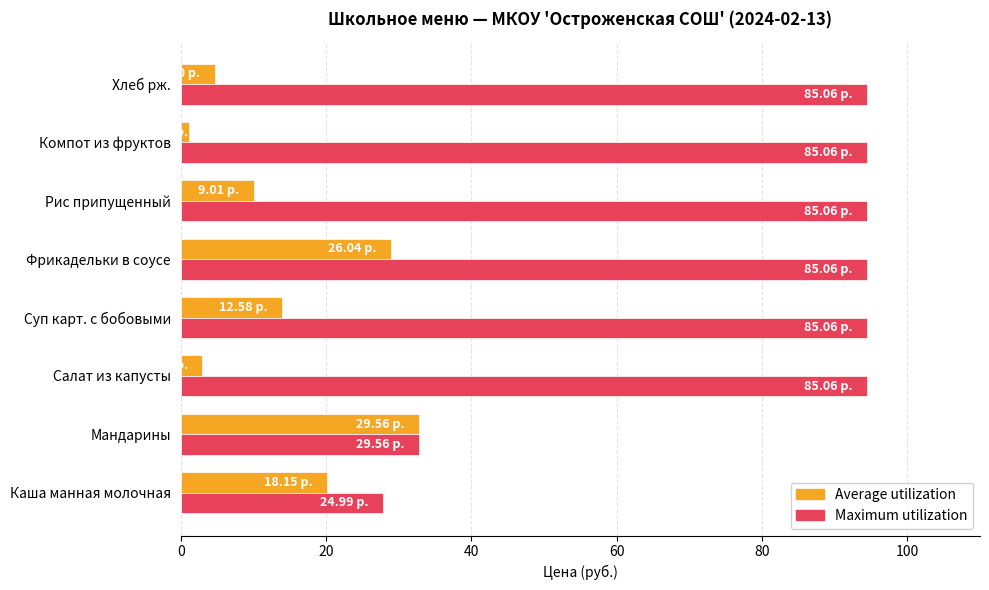

Which series has the largest range (max minus min)?

Maximum utilization